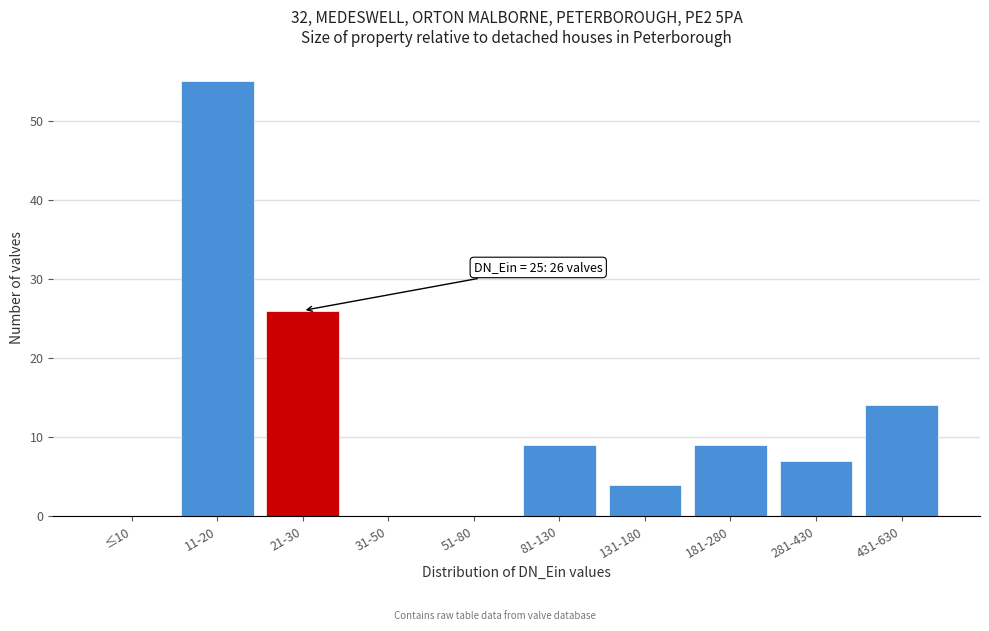

Reading left to right, list all the values displayed in this chart.

≤10=0	11-20=55	21-30=26	31-50=0	51-80=0	81-130=9	131-180=4	181-280=9	281-430=7	431-630=14